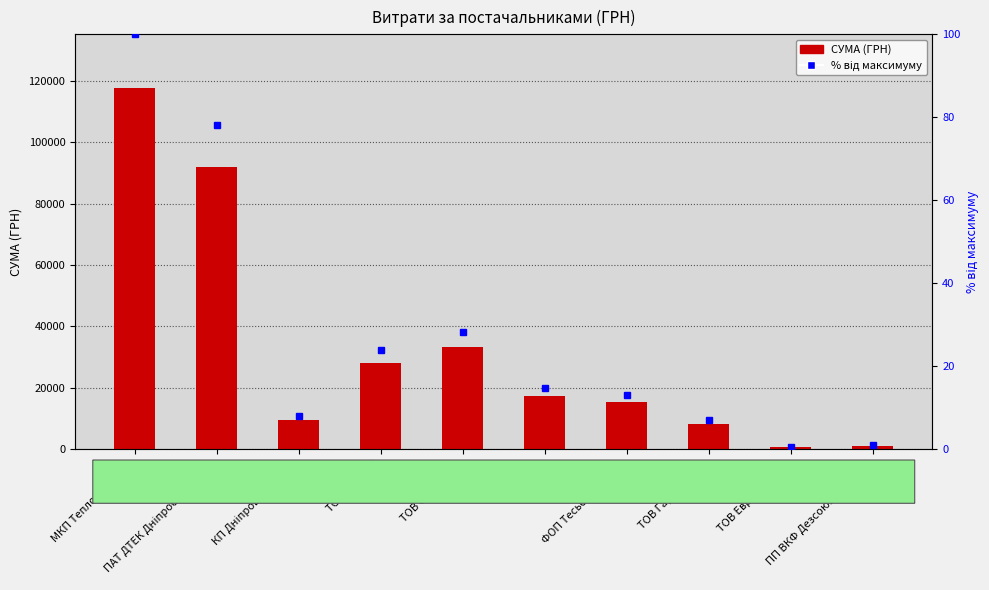

List the series in order of their peak value, lowest first.

% від макс., СУМА (ГРН)